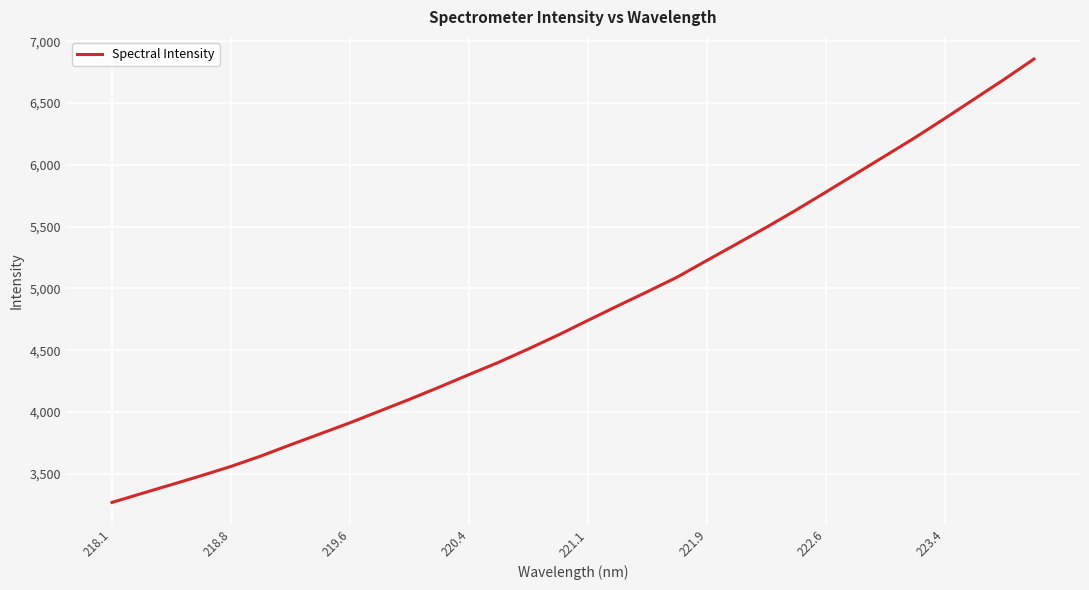

What is the minimum value shown in the chart?

3269.0